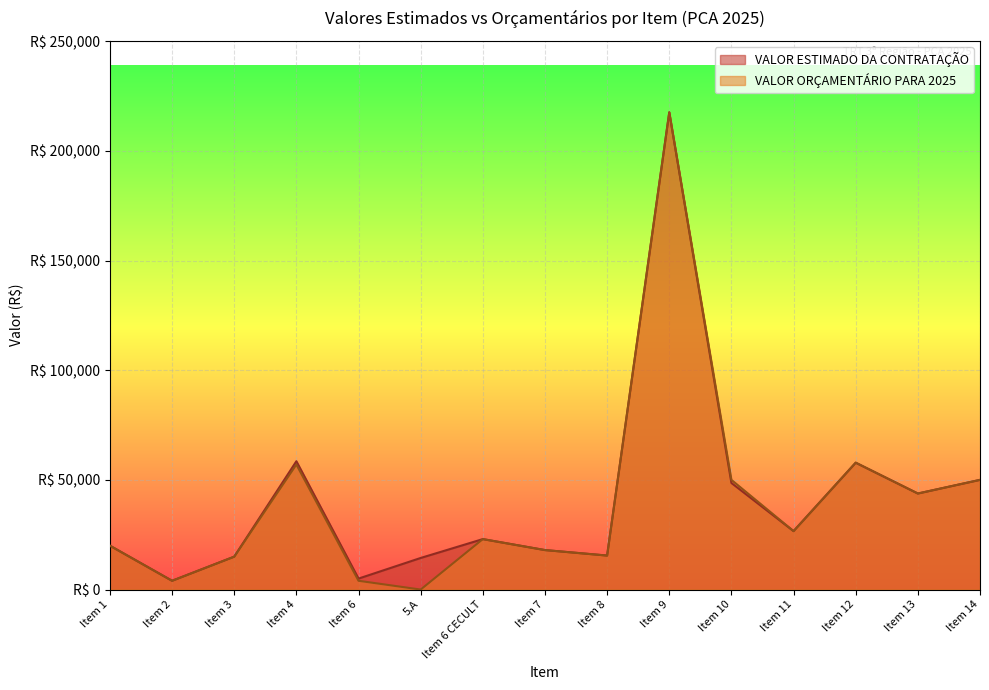

How many lines are shown in the chart?

2